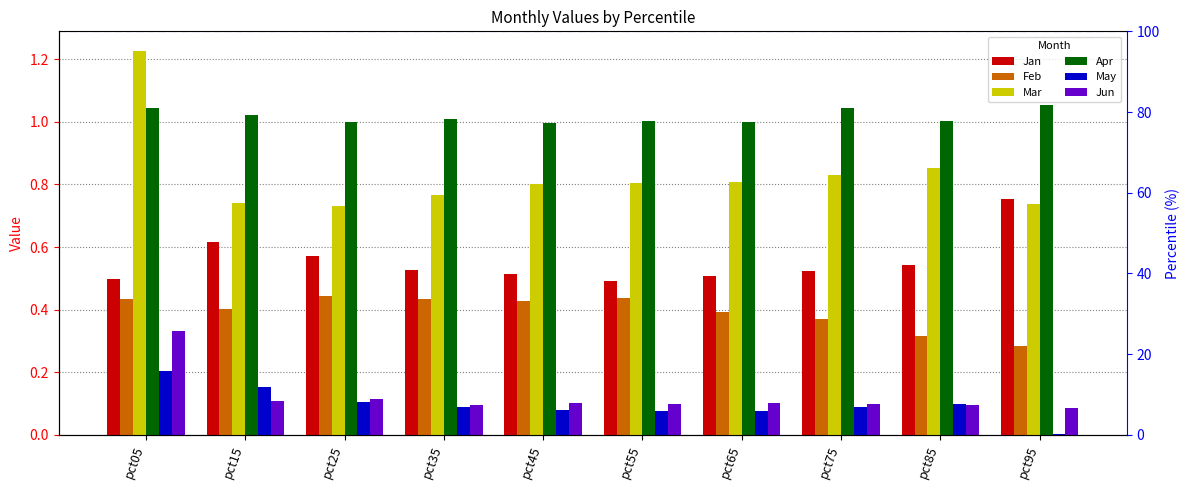

Where is Mar nearest to the value 0?

pct25